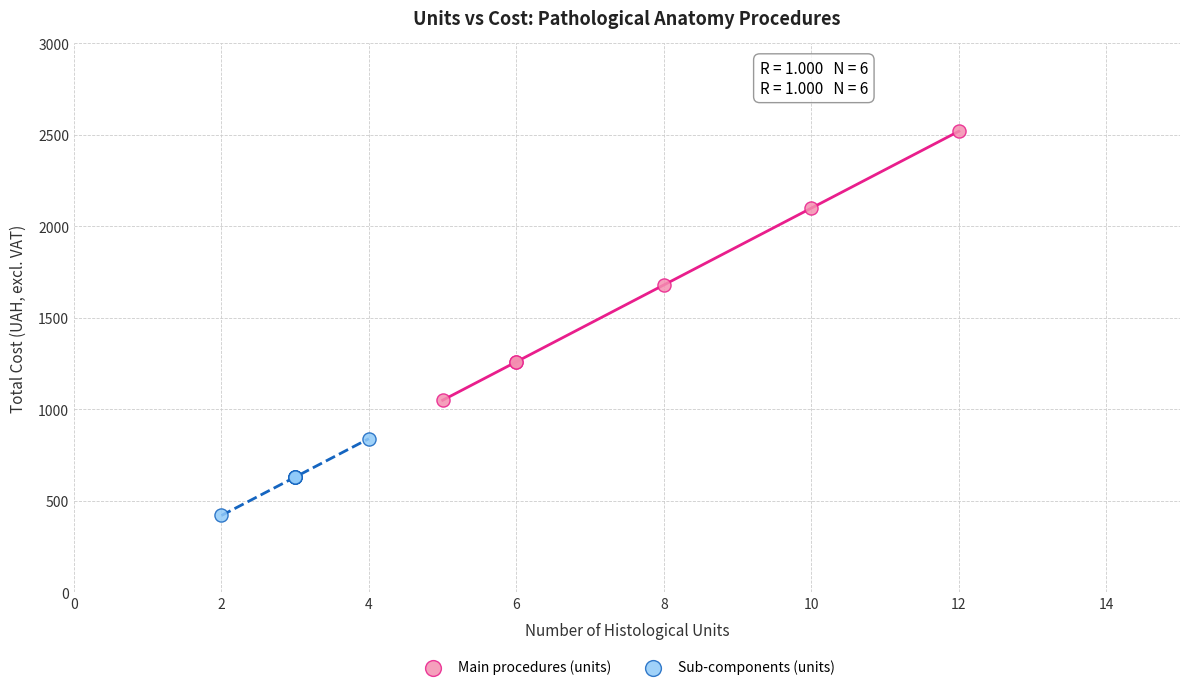

What are all the series names shown in the legend?

Main procedures (units), Sub-components (units)